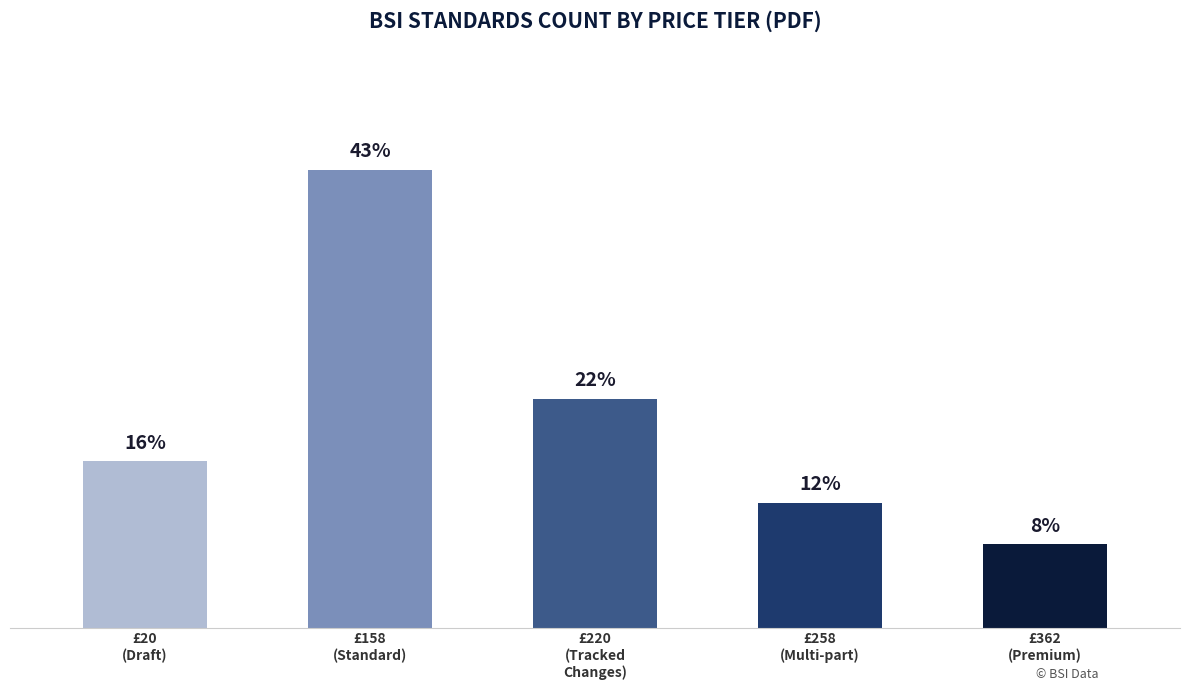

Is it true that the value at £220
(Tracked
Changes) is 7?

False